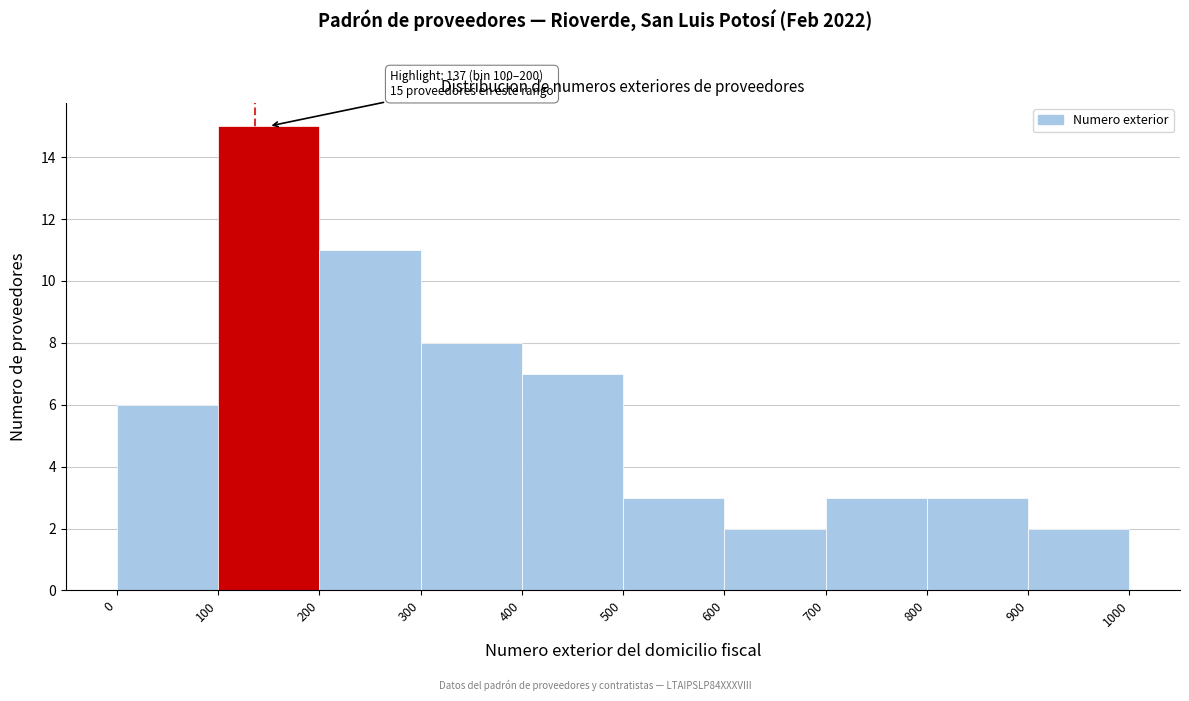

Over which range of the x-axis is the bar tallest?

100 to 200